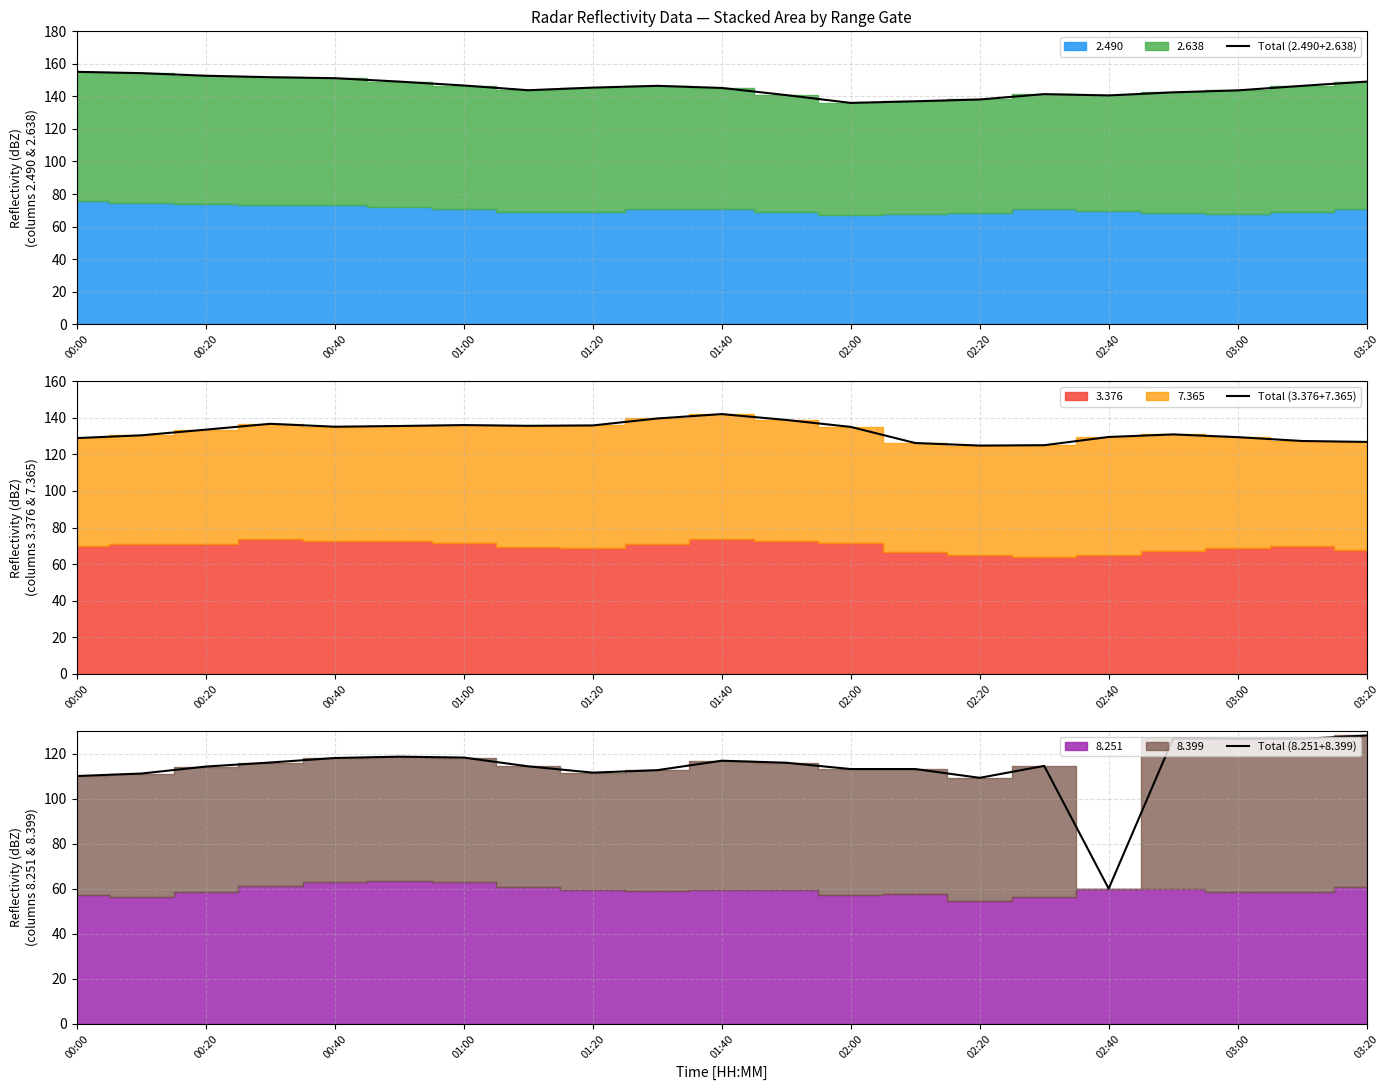

The Total (2.490+2.638) series shows 233.0 at 02:00. True or false?

False